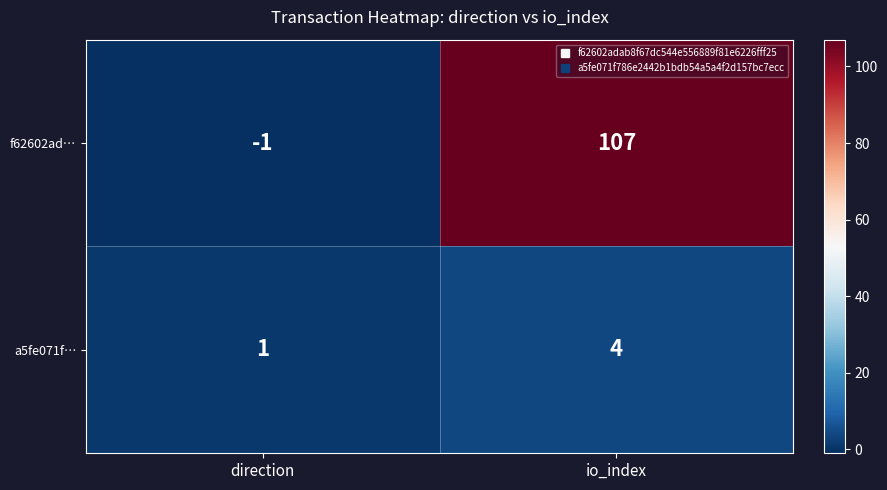

Which series has the largest total across all categories?

f62602ad…